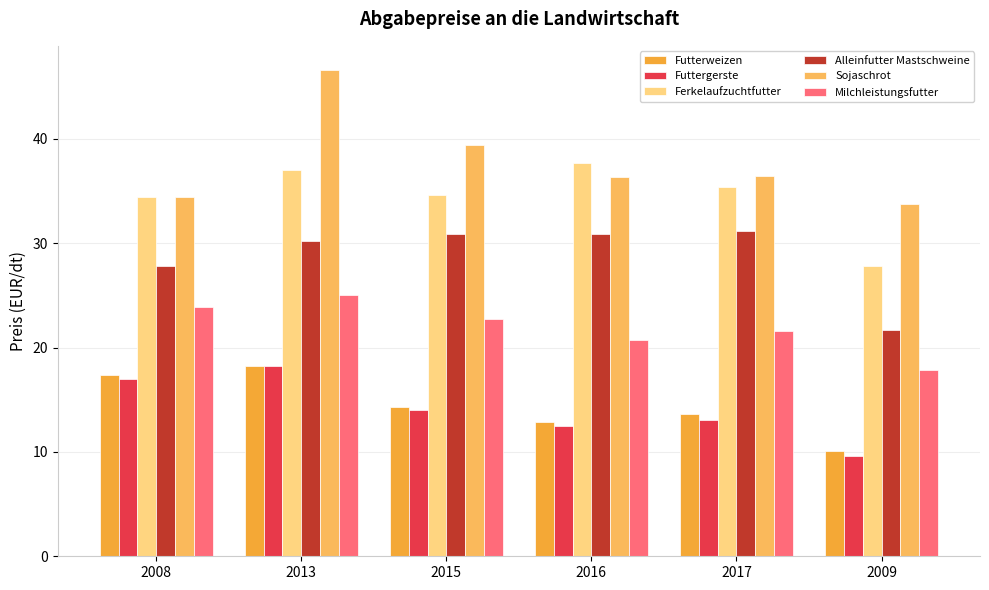

Which series has the largest range (max minus min)?

Sojaschrot